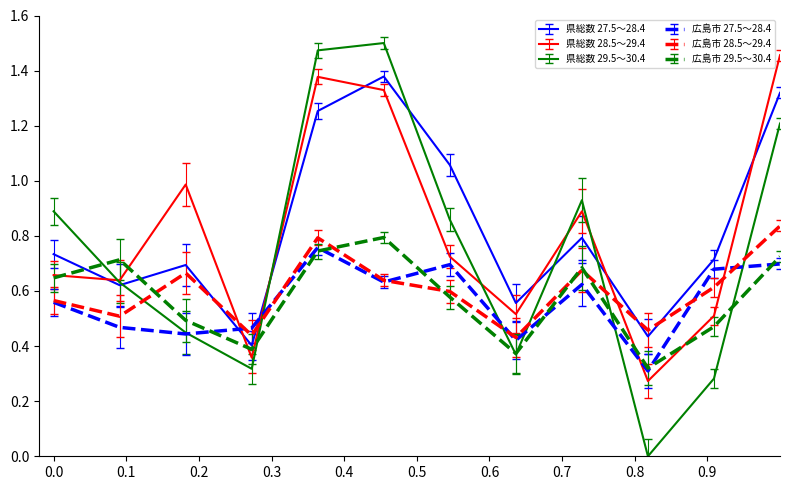

True or false: 県総数 28.5～29.4 and 県総数 27.5～28.4 intersect in this chart.

True